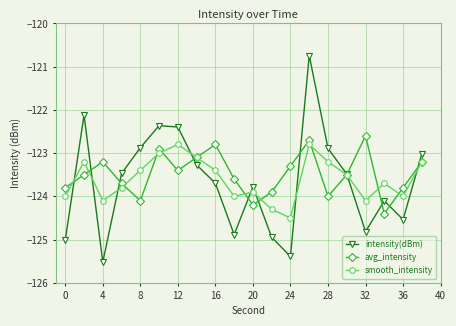

Which series has the widest spread of values?

intensity(dBm)